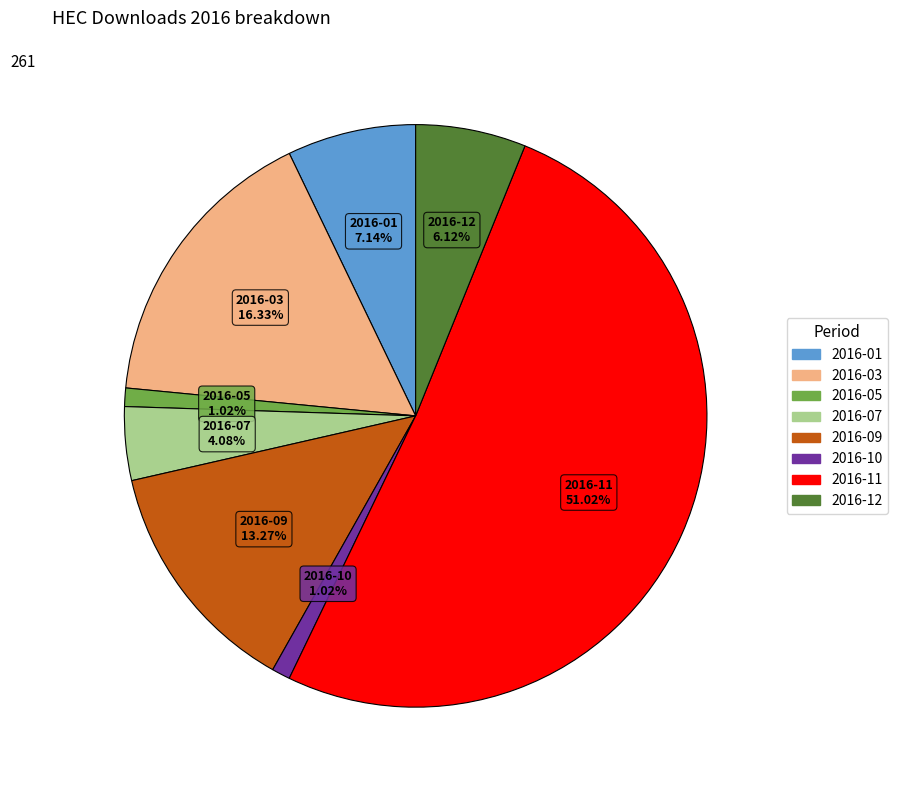

How many slices are in this pie chart?

8